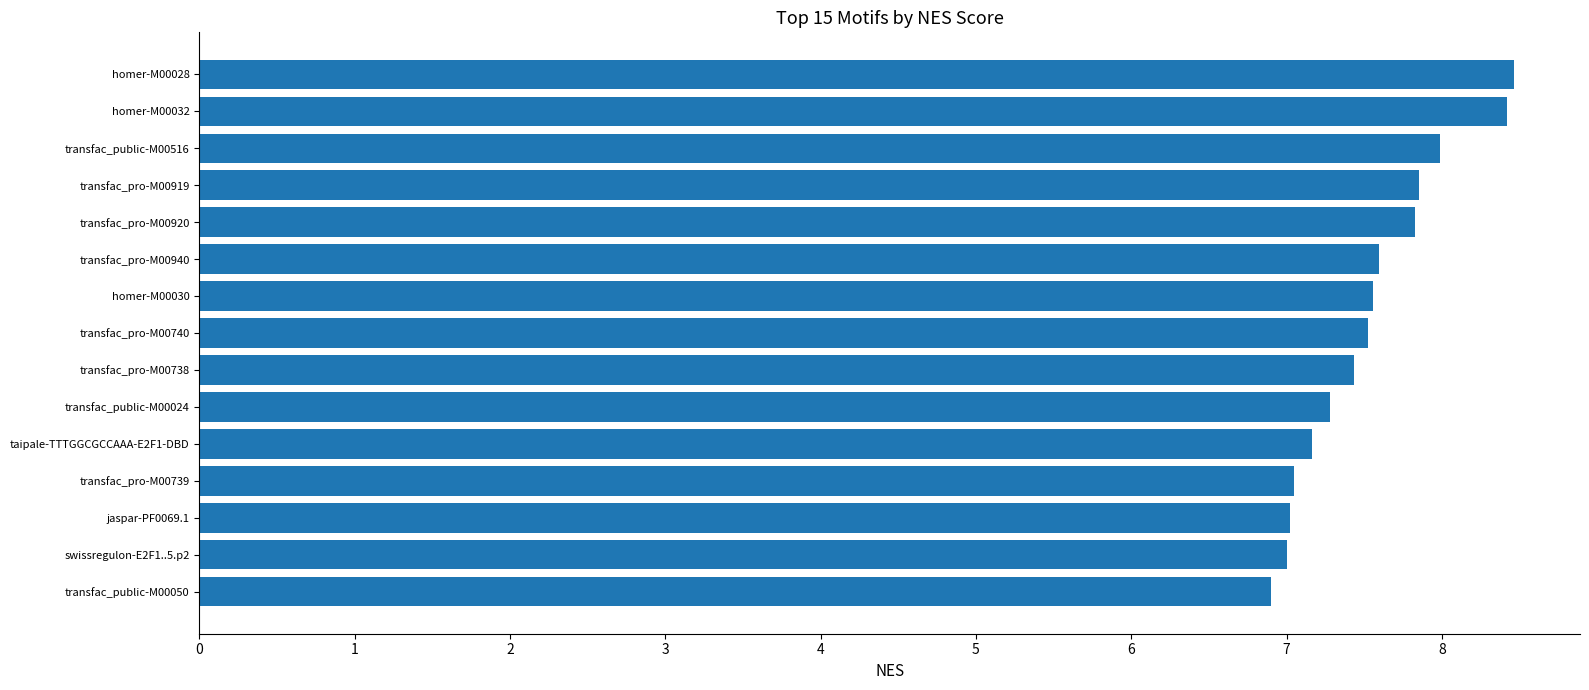

What is the change in value from transfac_pro-M00919 to transfac_public-M00024?

-0.6